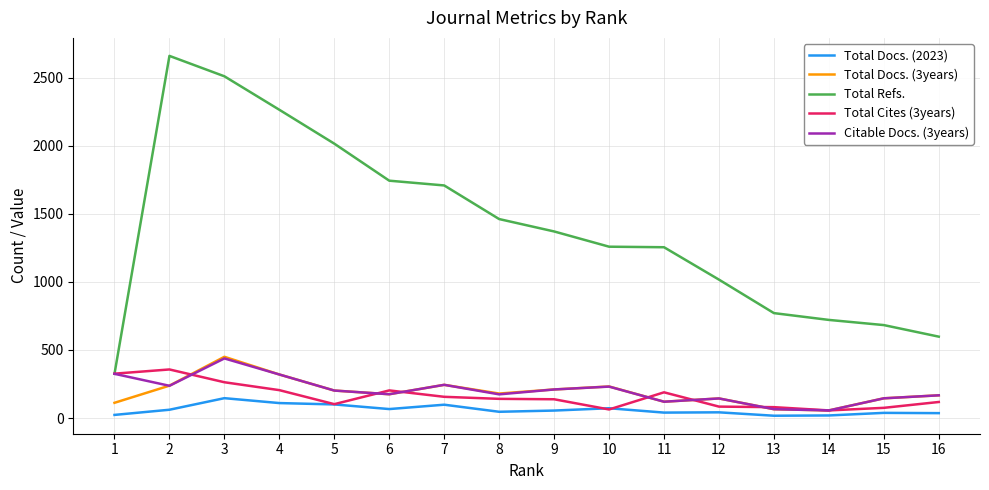

At how many categories does at least one series exceed 2371?

2